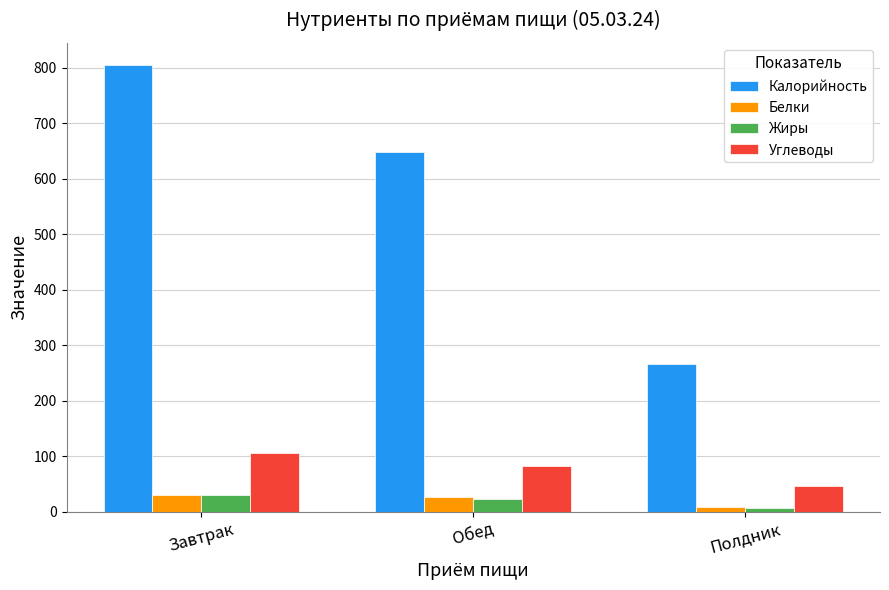

What are all the series names shown in the legend?

Калорийность, Белки, Жиры, Углеводы